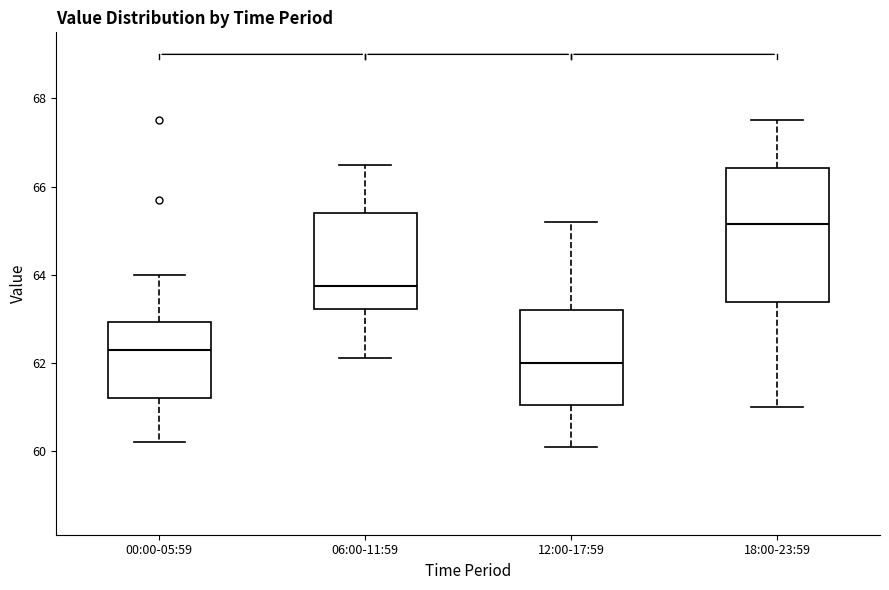

Where is the lower edge of the box for 00:00-05:59 on the y-axis? The values are not printed on the chart, so give them approximately, as read against the axis.

61.2